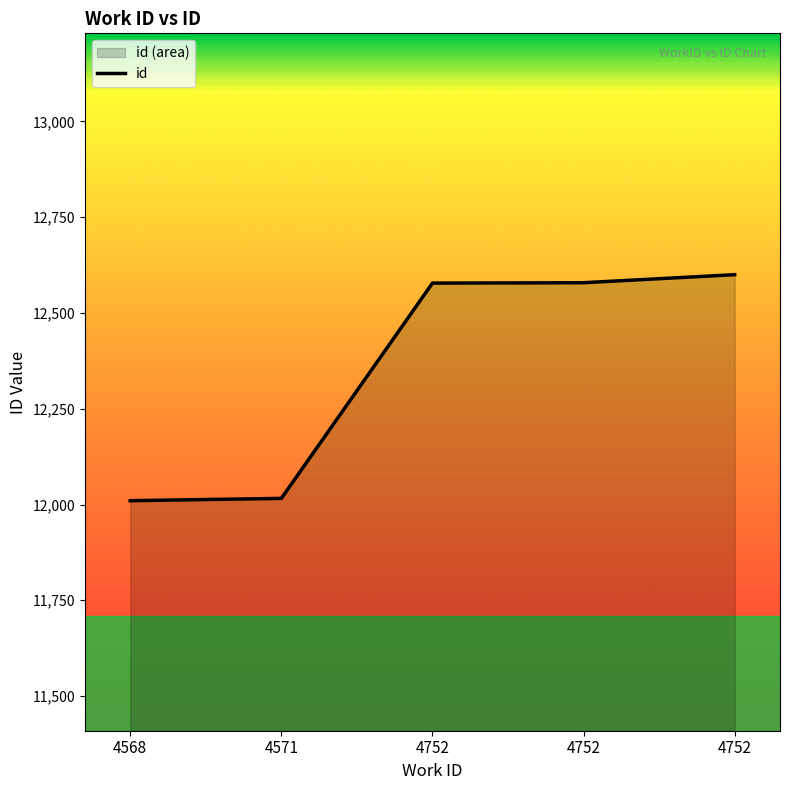

The value at 4568 is 2853. True or false?

False